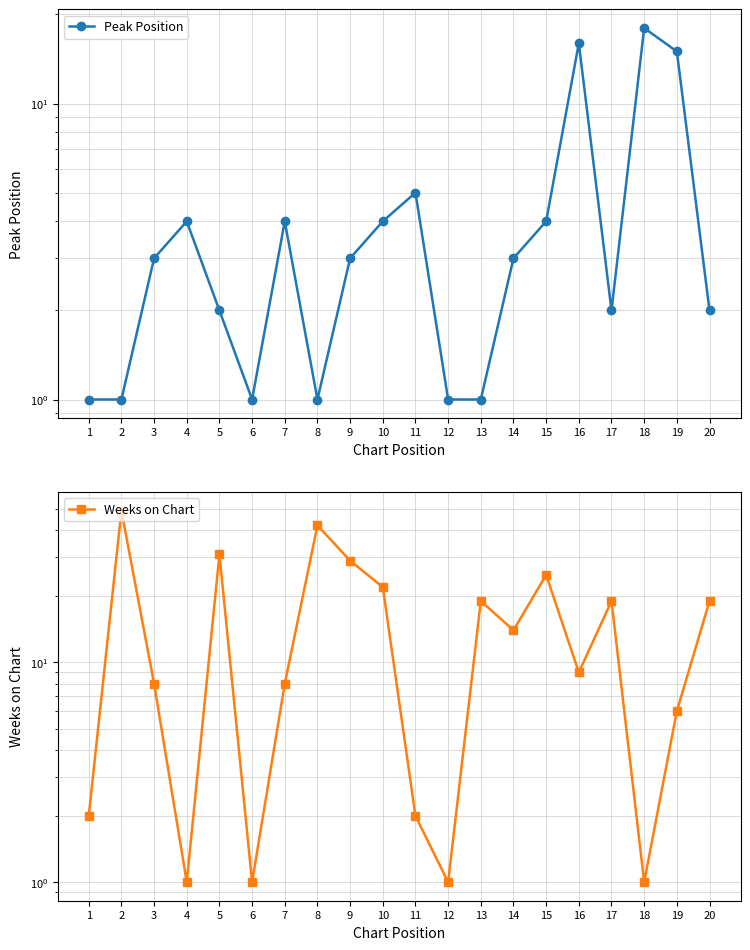

Is the value of Weeks on Chart at 14 greater than the value of Peak Position at 2?

Yes